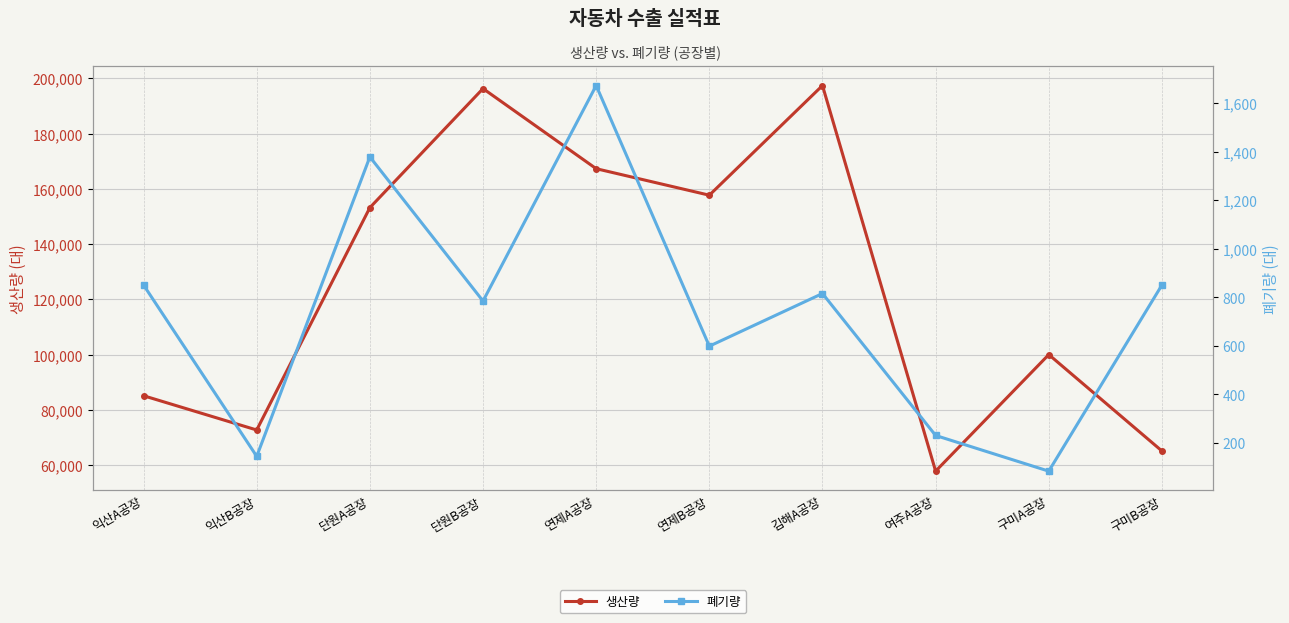

What is the difference between the maximum and second lowest values in the 생산량 series?

132300